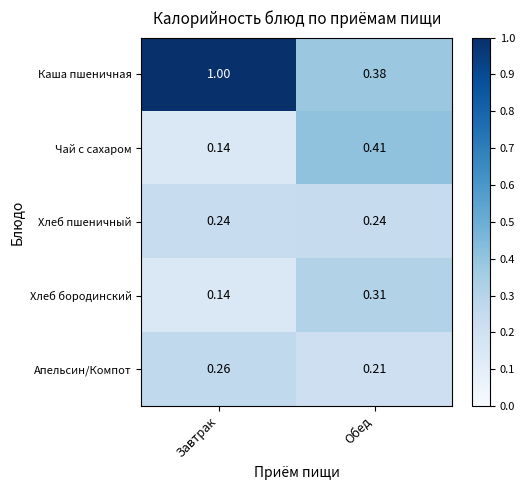

Between Завтрак and Обед, which series saw the biggest shift?

Каша пшеничная